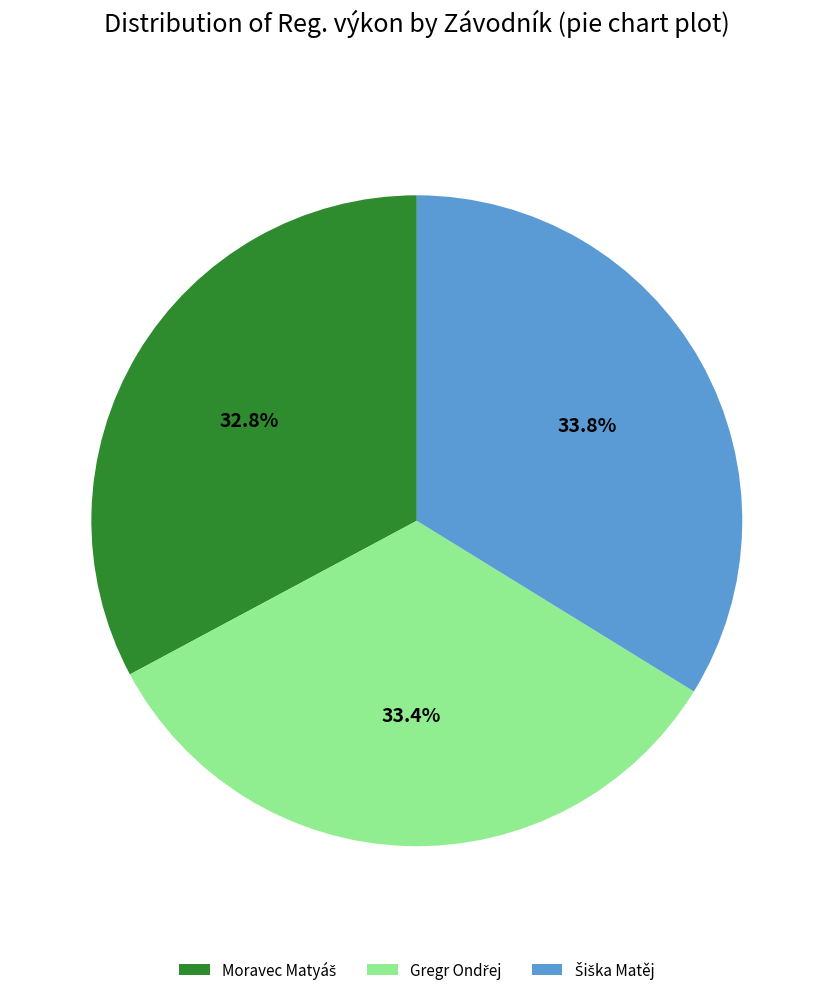

Count the number of slices in the pie.

3